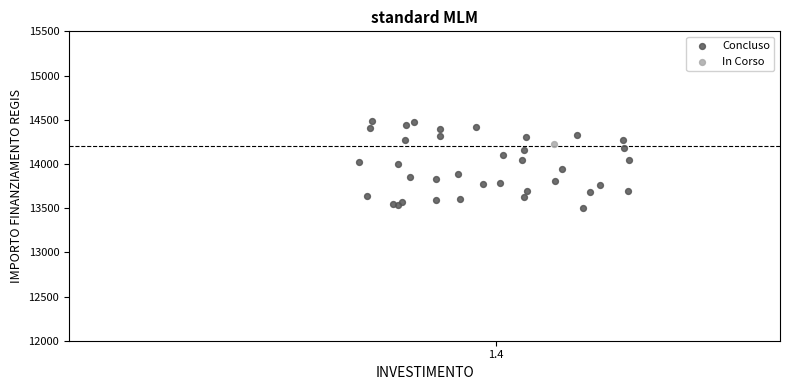

What are all the series names shown in the legend?

Concluso, In Corso